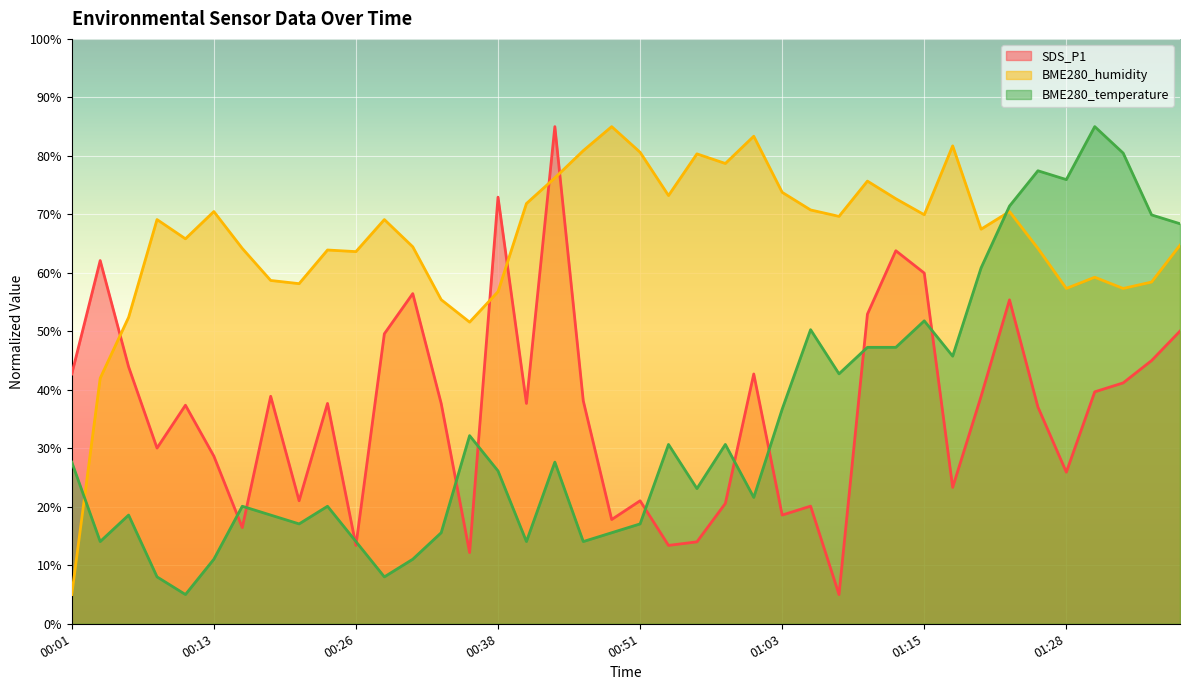

Which series changed the most between 00:23 and 01:28?

BME280_temperature